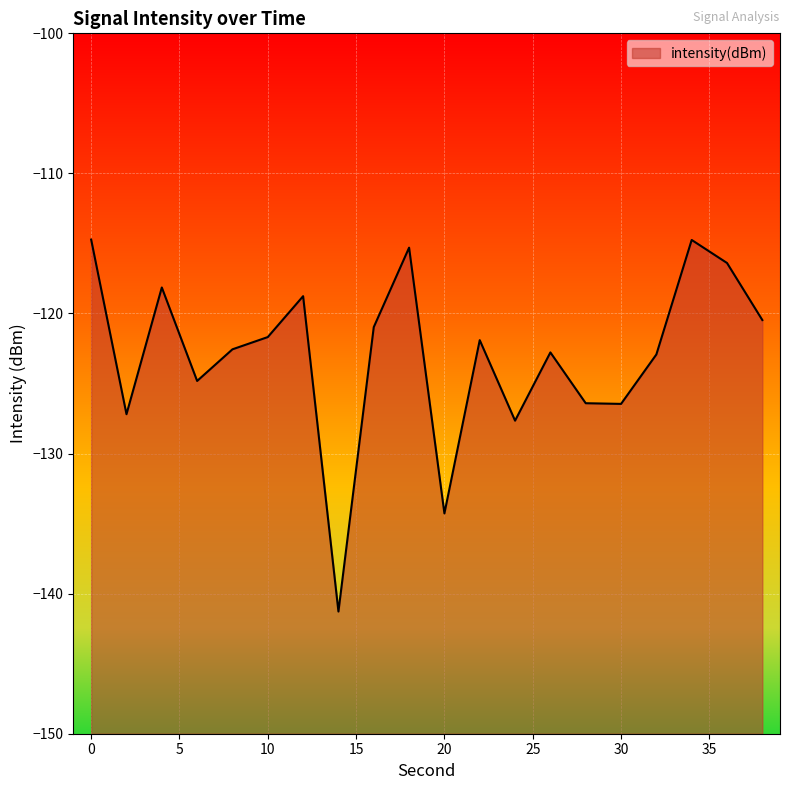

What is the difference between the values at 26 and 20?

11.5